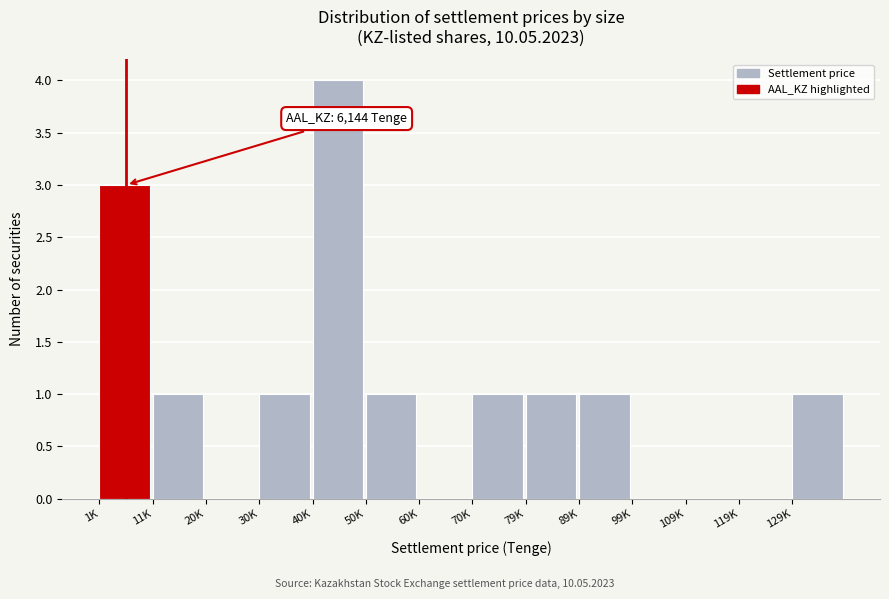

Reading left to right, transcribe all the data shown in this chart.

1K=3	11K=1	20K=0	30K=1	40K=4	50K=1	60K=0	70K=1	79K=1	89K=1	99K=0	109K=0	119K=0	129K=1